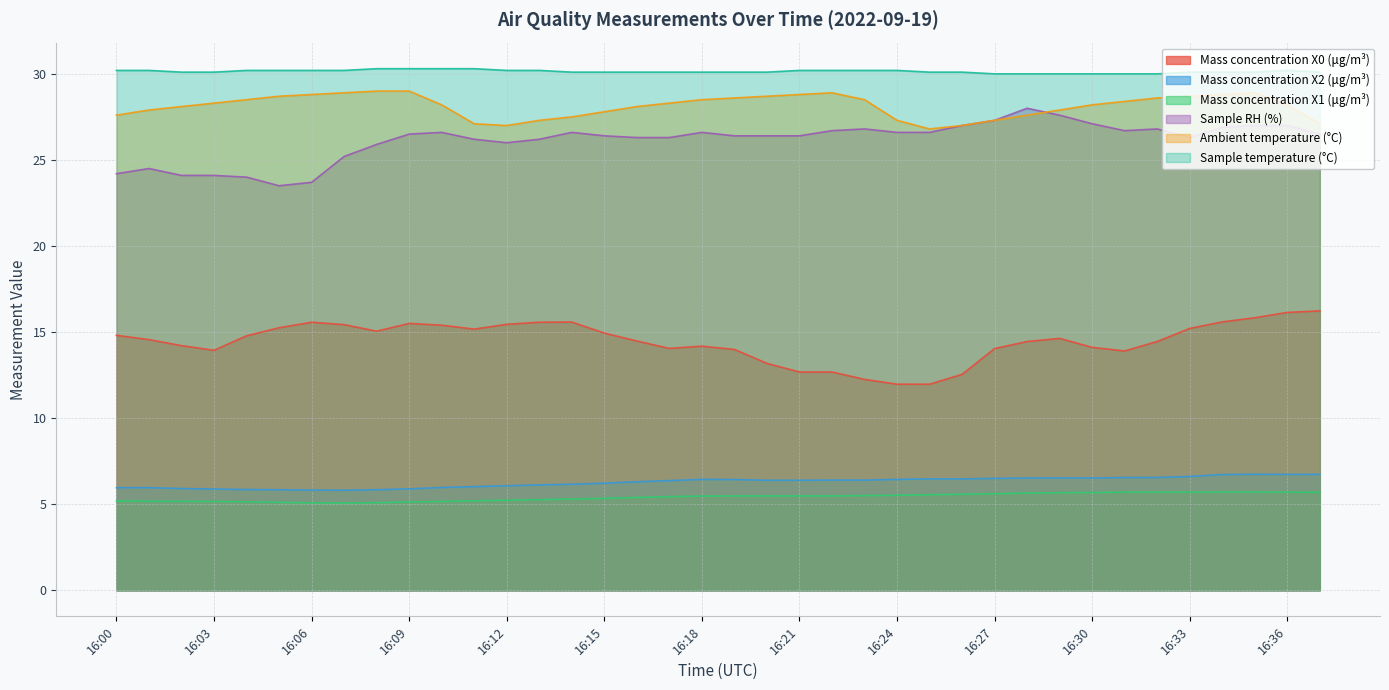

What is the value of the Mass concentration X1 (μg/m³) point at the 33rd from the left?

5.7